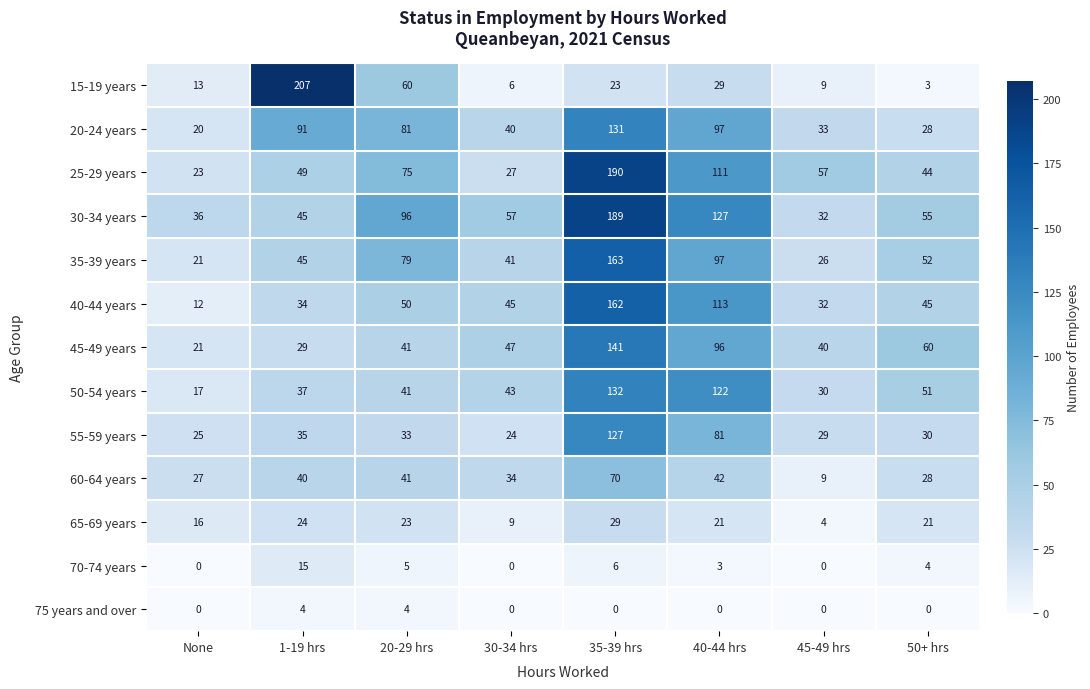

List the labels in order of 35-39 years value, smallest first.

None, 45-49 hrs, 30-34 hrs, 1-19 hrs, 50+ hrs, 20-29 hrs, 40-44 hrs, 35-39 hrs